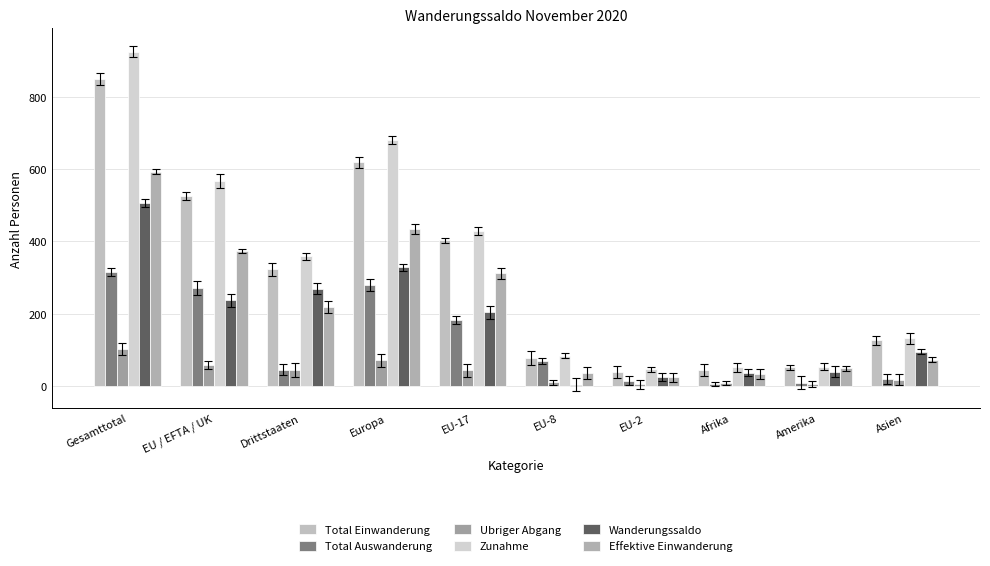

What is the smallest value displayed?

4